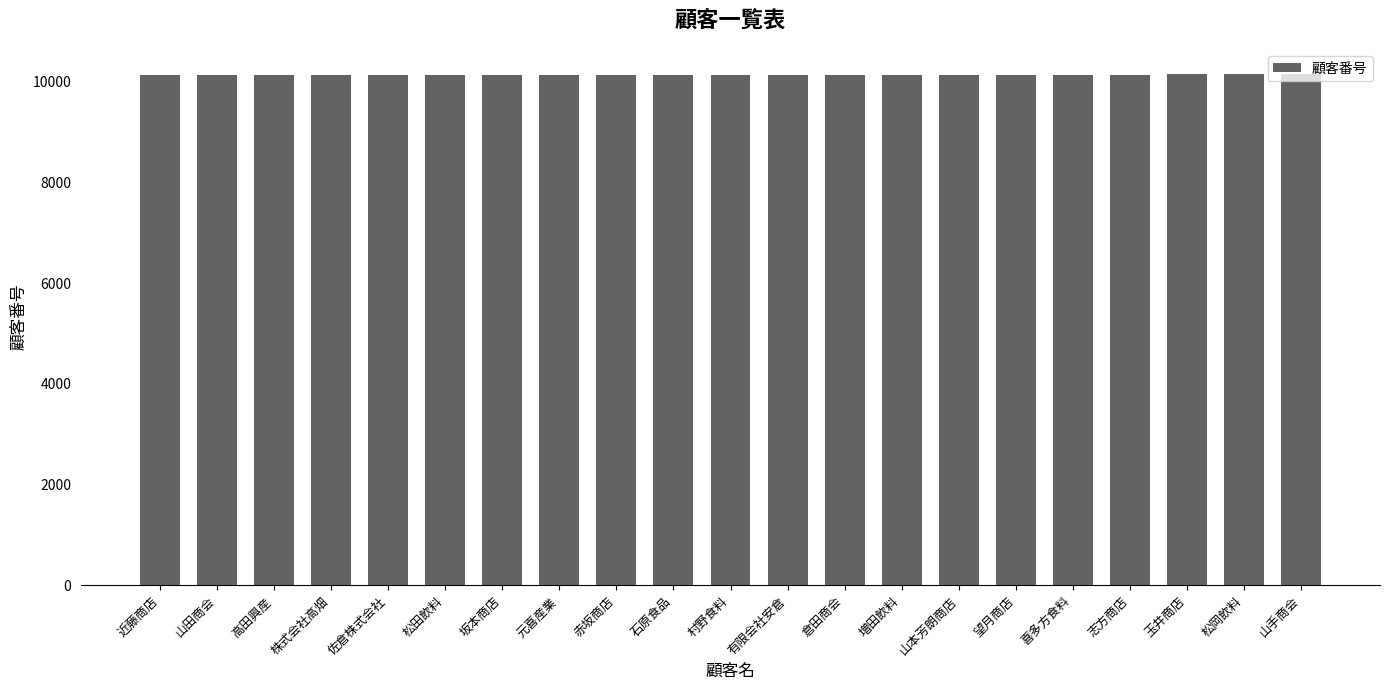

What is the label of the 20th bar from the left?

松岡飲料